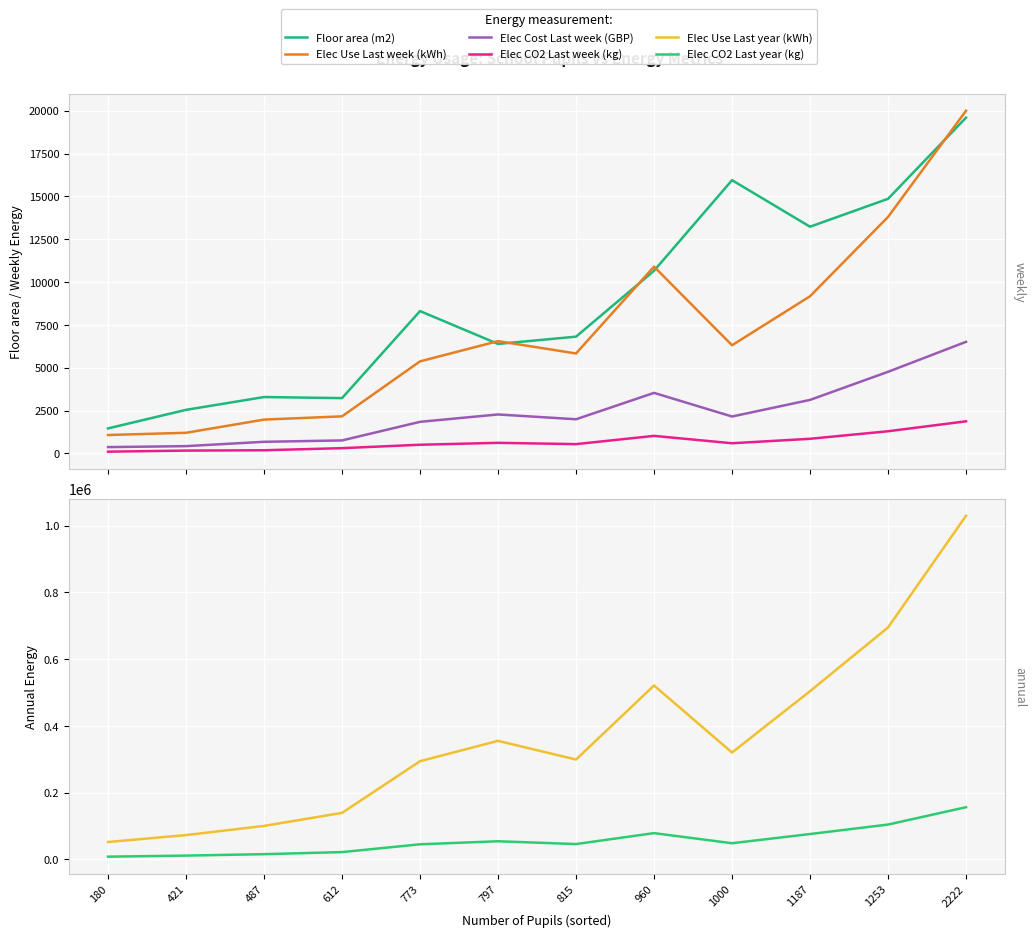

At which category does Elec Use Last week (kWh) reach its first local peak?

797